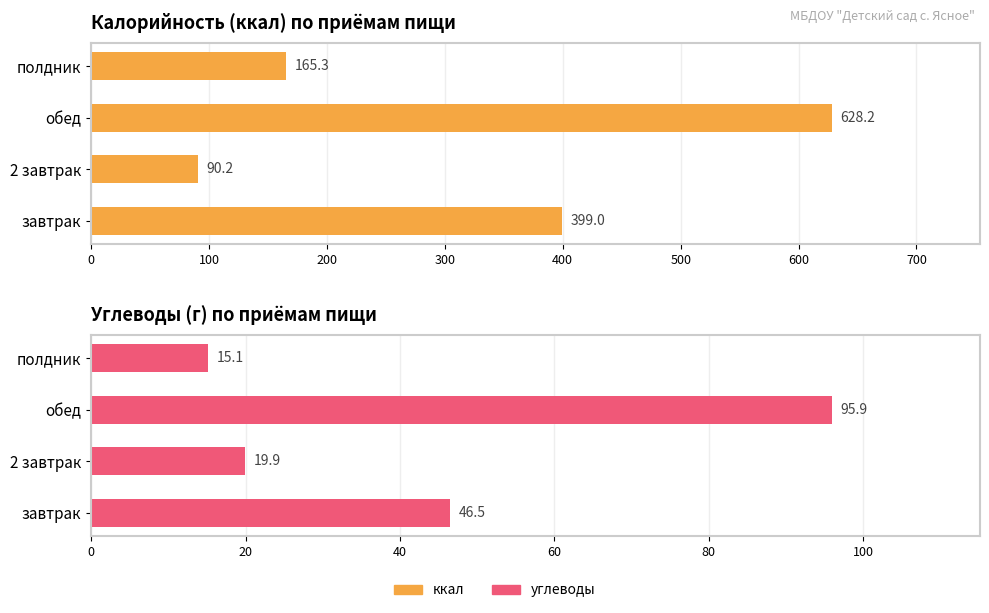

What are all the series names shown in the legend?

ккал, углеводы